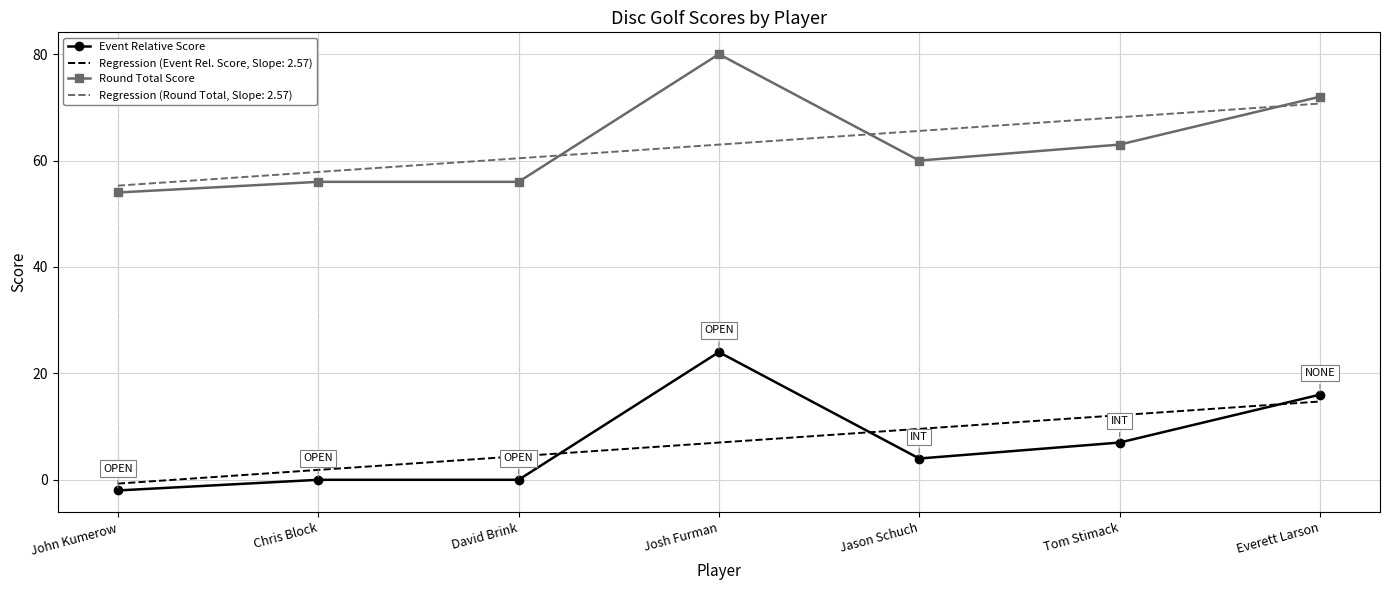

True or false: Round Total Score and Event Relative Score cross at least once.

False